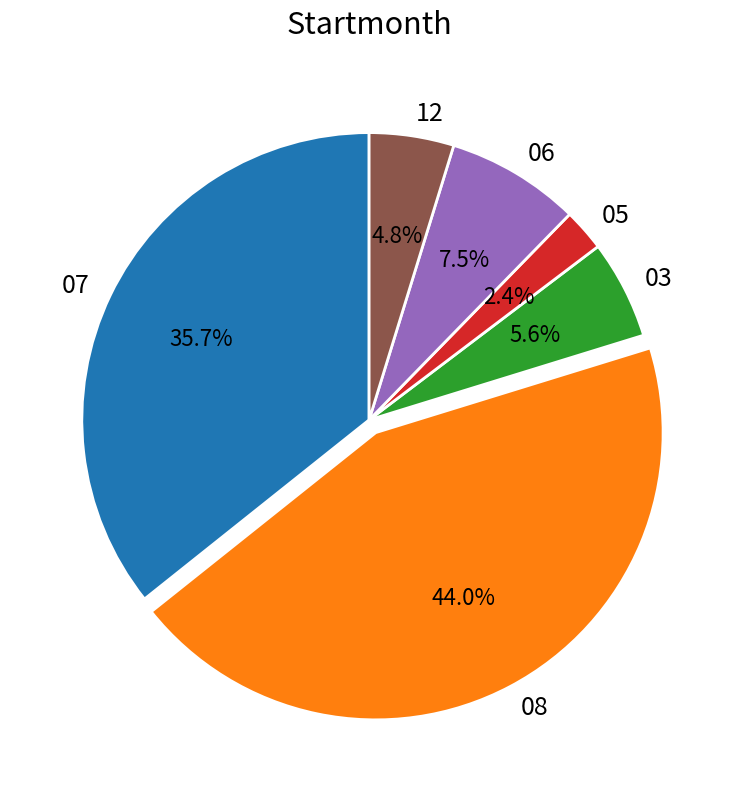

Combined, do 03 and 06 account for over 50%?

No